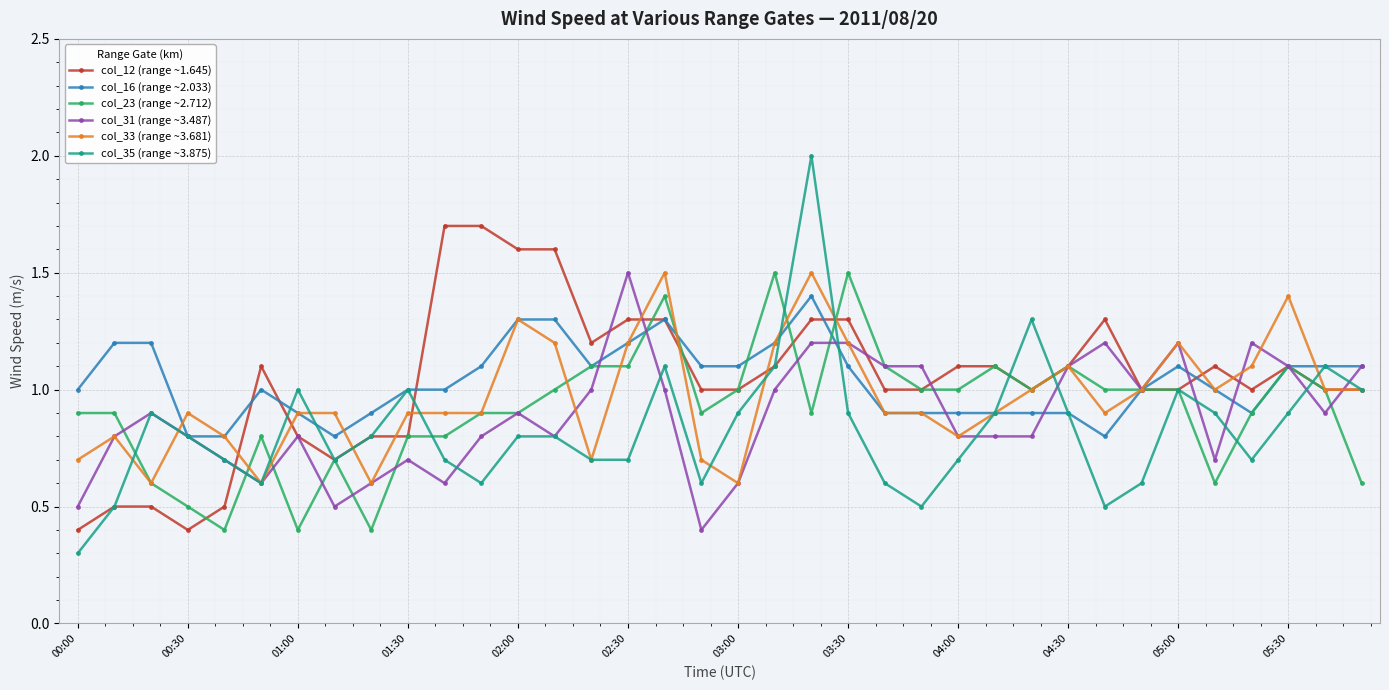

True or false: col_23 (range ~2.712) has more than 1 points higher than both neighbors.

True